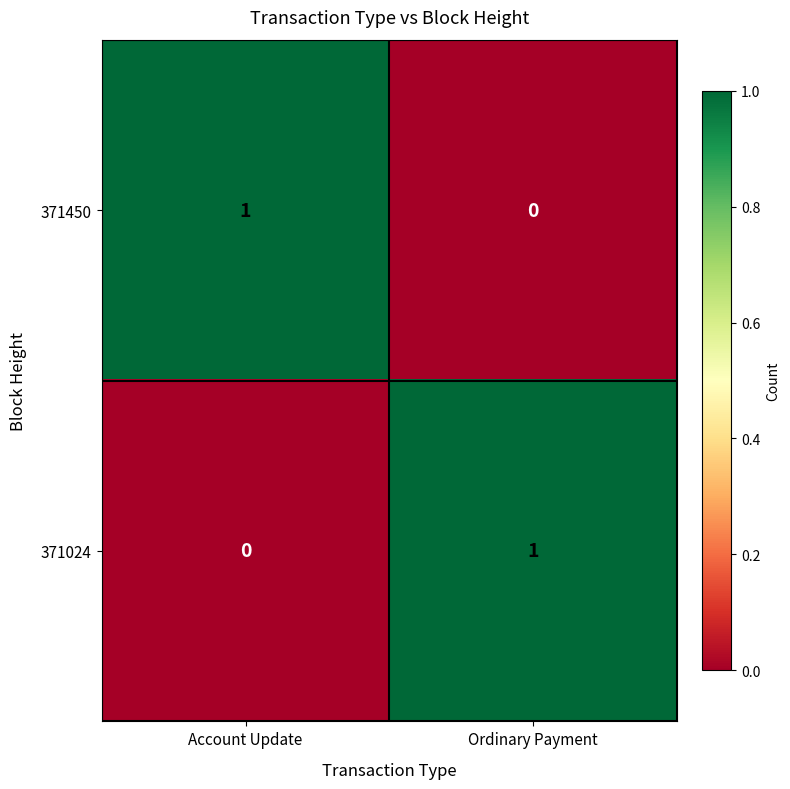

Reading right to left, list all the values displayed in this chart.

371450: 0	1
371024: 1	0